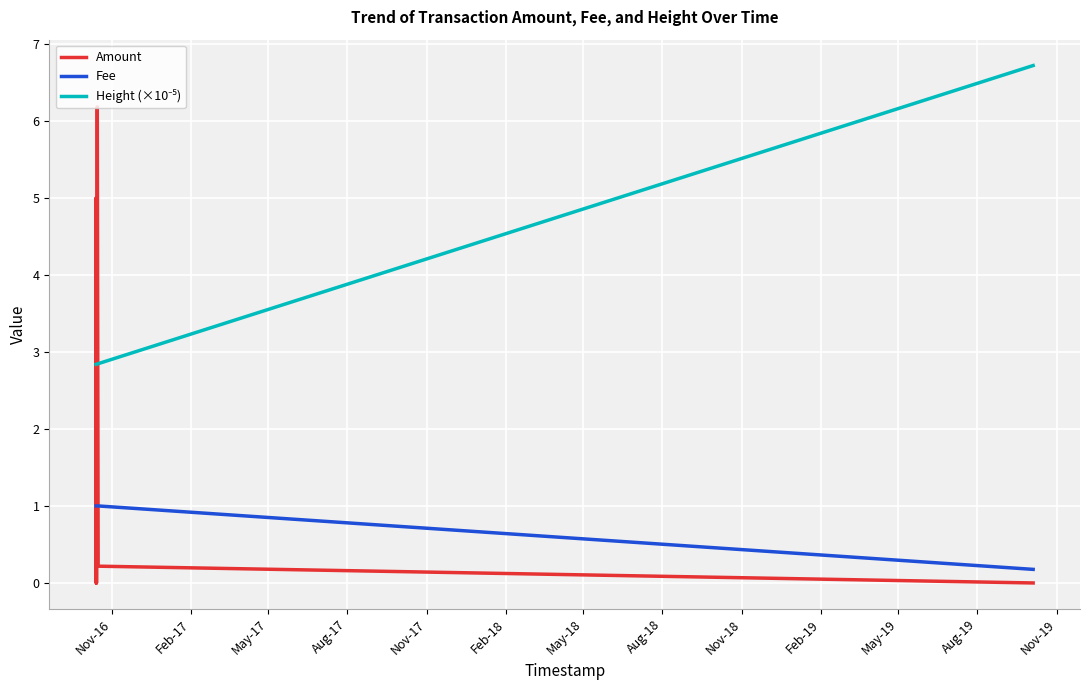

What is the average value of the Amount series?

2.5